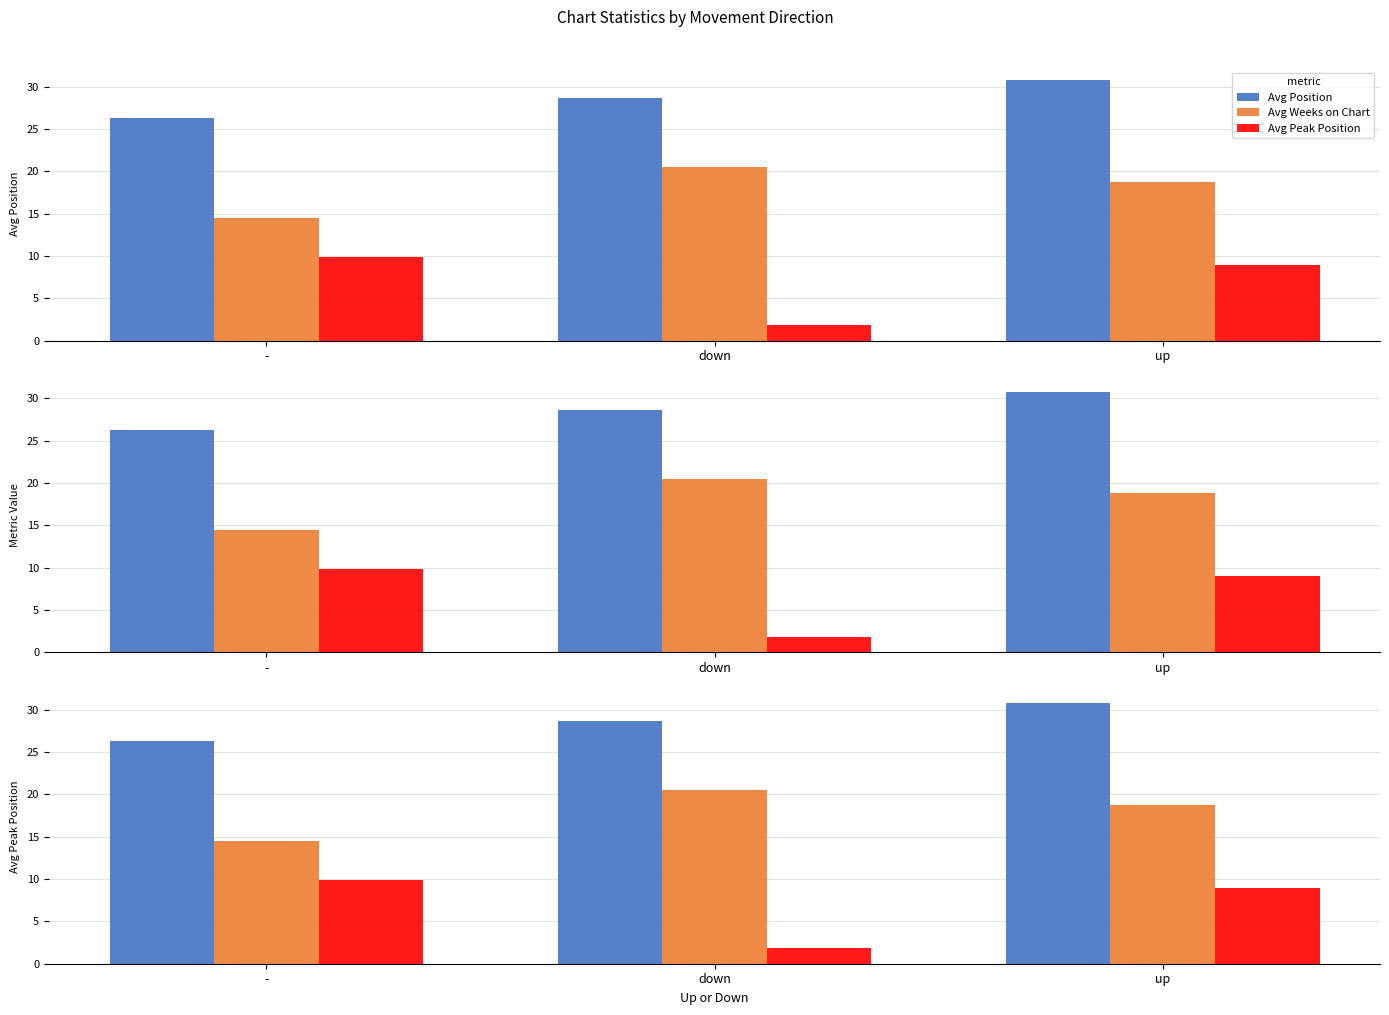

Which label corresponds to the largest value in the chart?

up